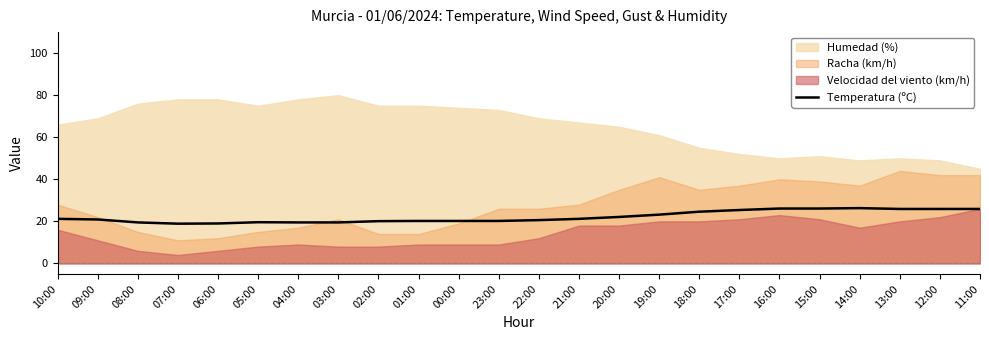

The value at 17:00 is 25.4. True or false?

True